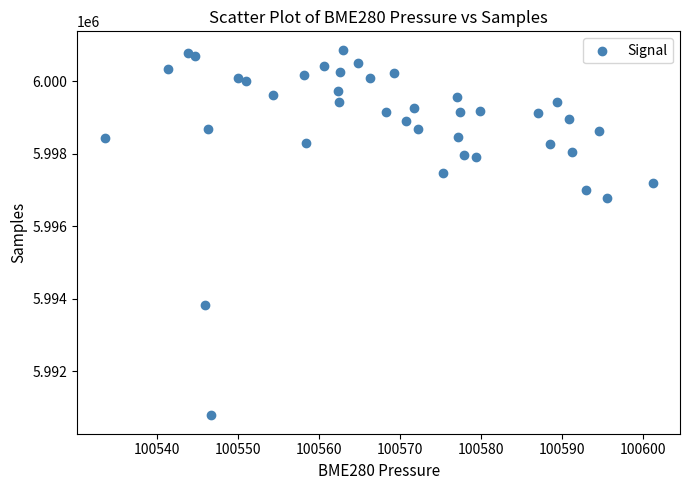

What Y value in the scatter plot is closest to 5995831?

5996788